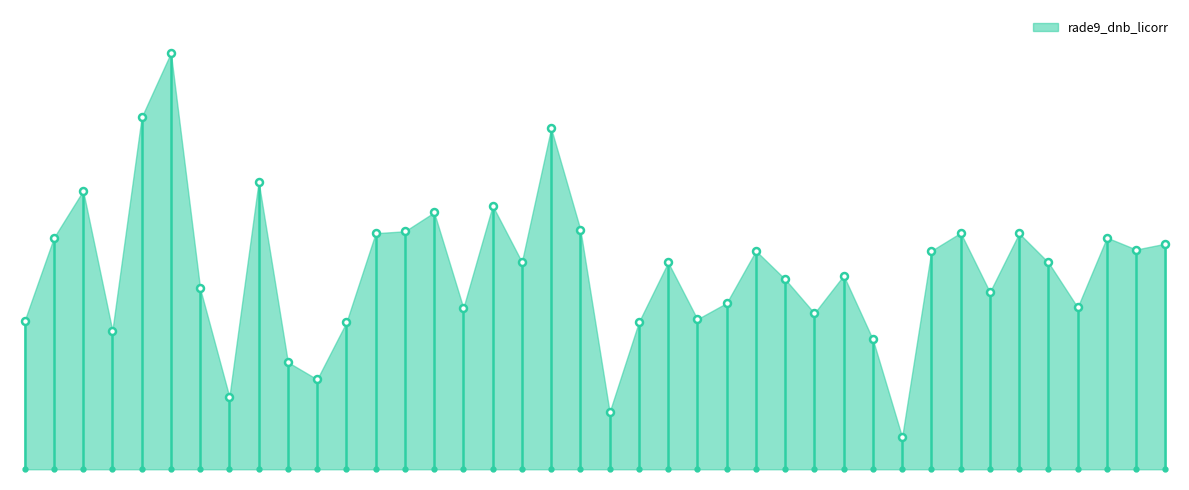

What is the sum of all values?

348.3